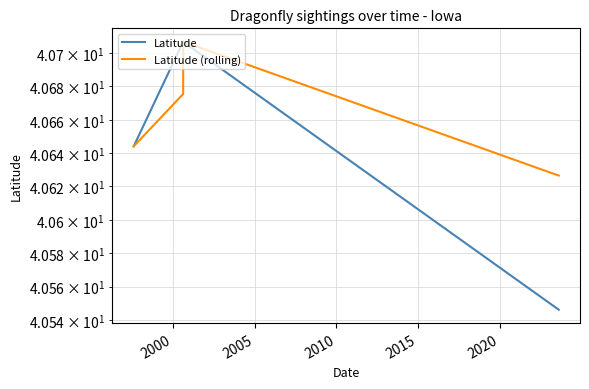

Which series has the largest range (max minus min)?

Latitude